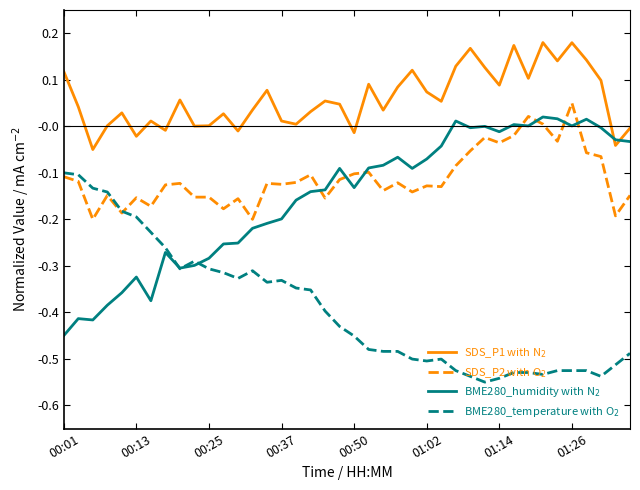

True or false: SDS_P1 with N$_2$ and BME280_temperature with O$_2$ intersect in this chart.

False